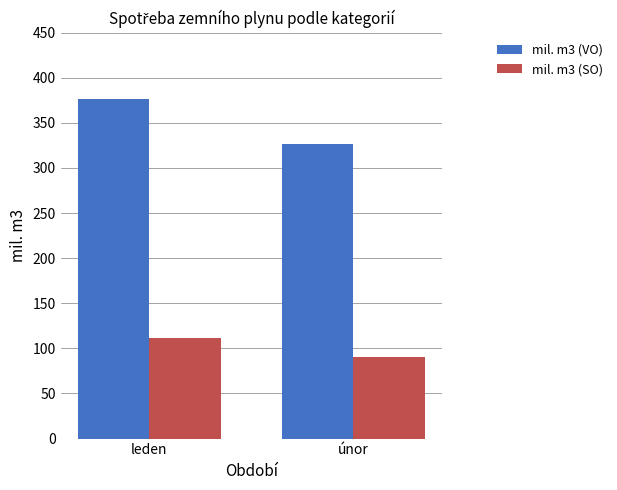

What is the difference between the maximum and minimum values in the mil. m3 (VO) series?

49.5